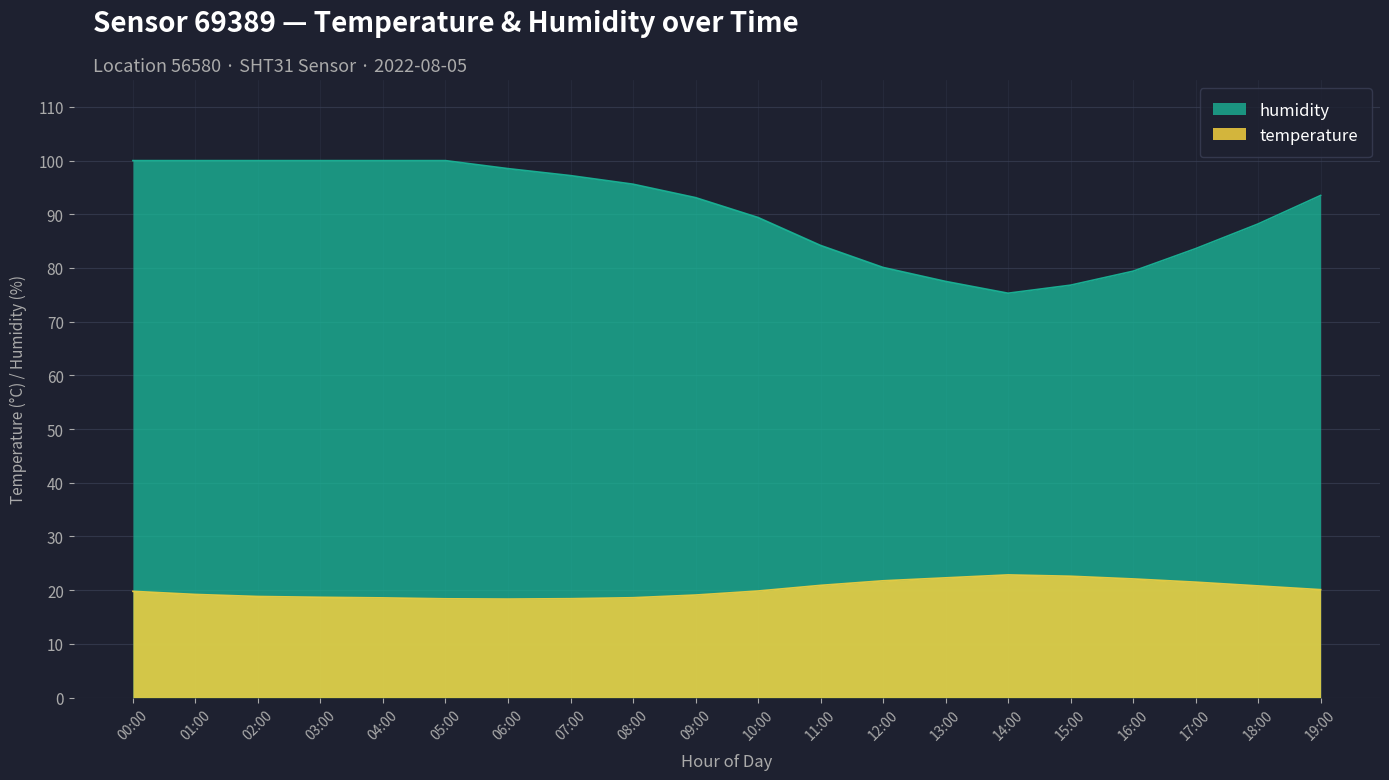

At which category is the sum across all series the highest?

00:00